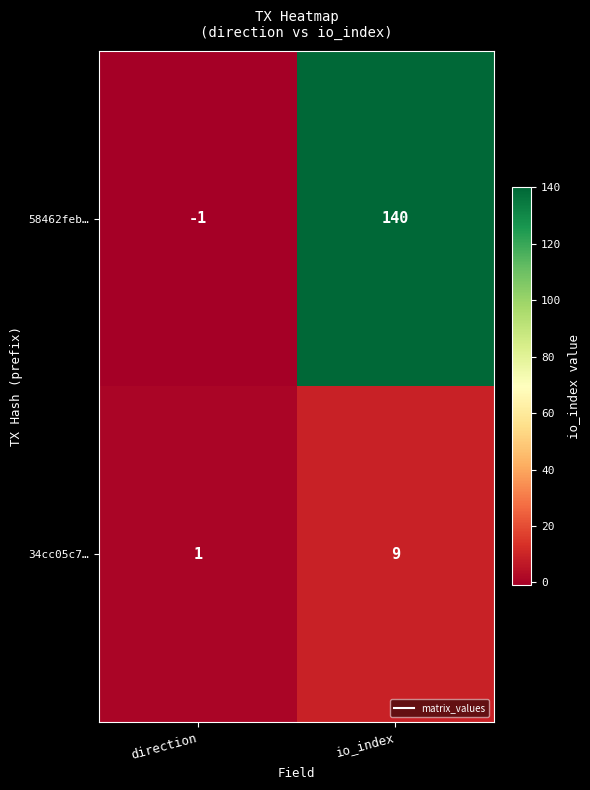

What is the difference between the highest and lowest values at direction?

2